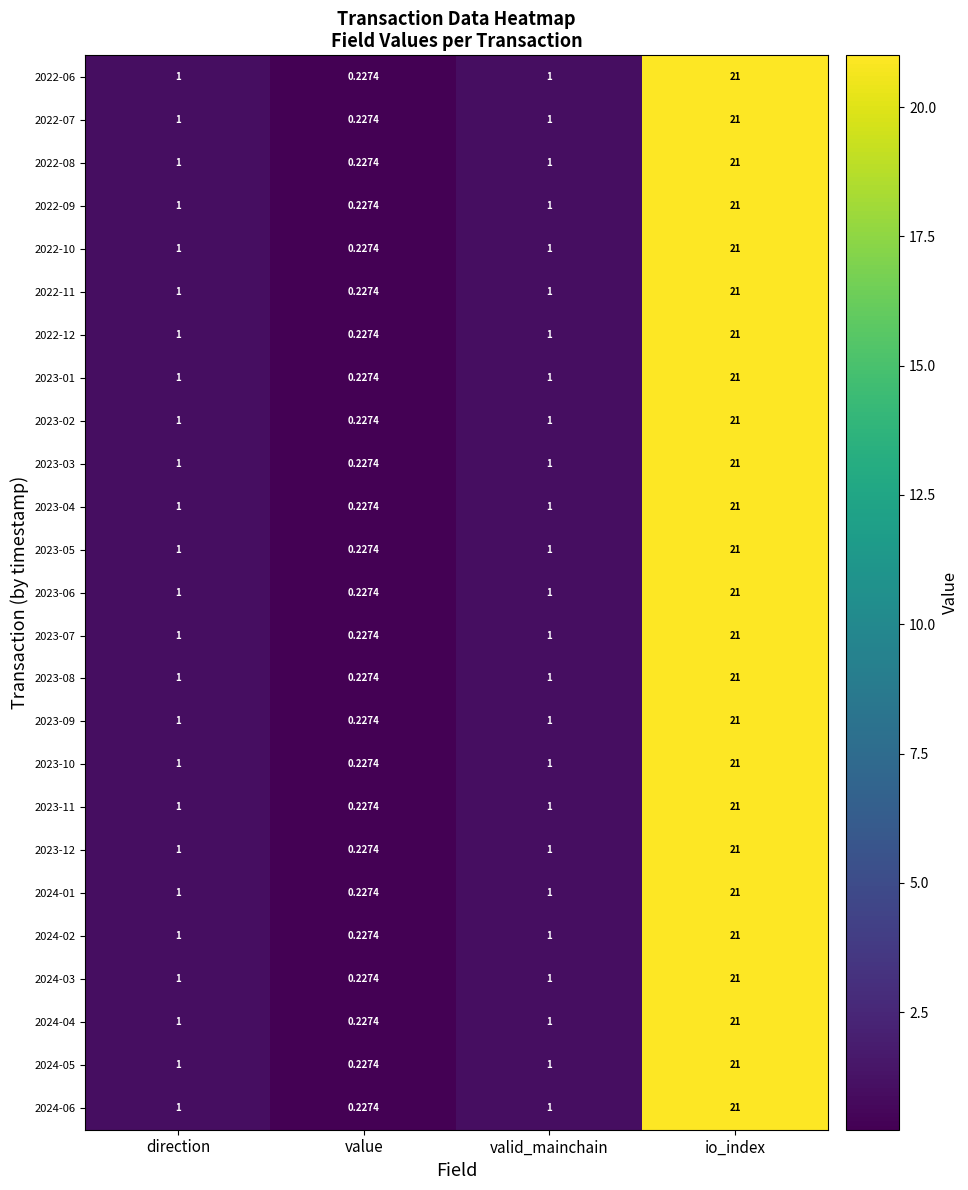

Which category has the highest value in the 2023-11 series?

io_index